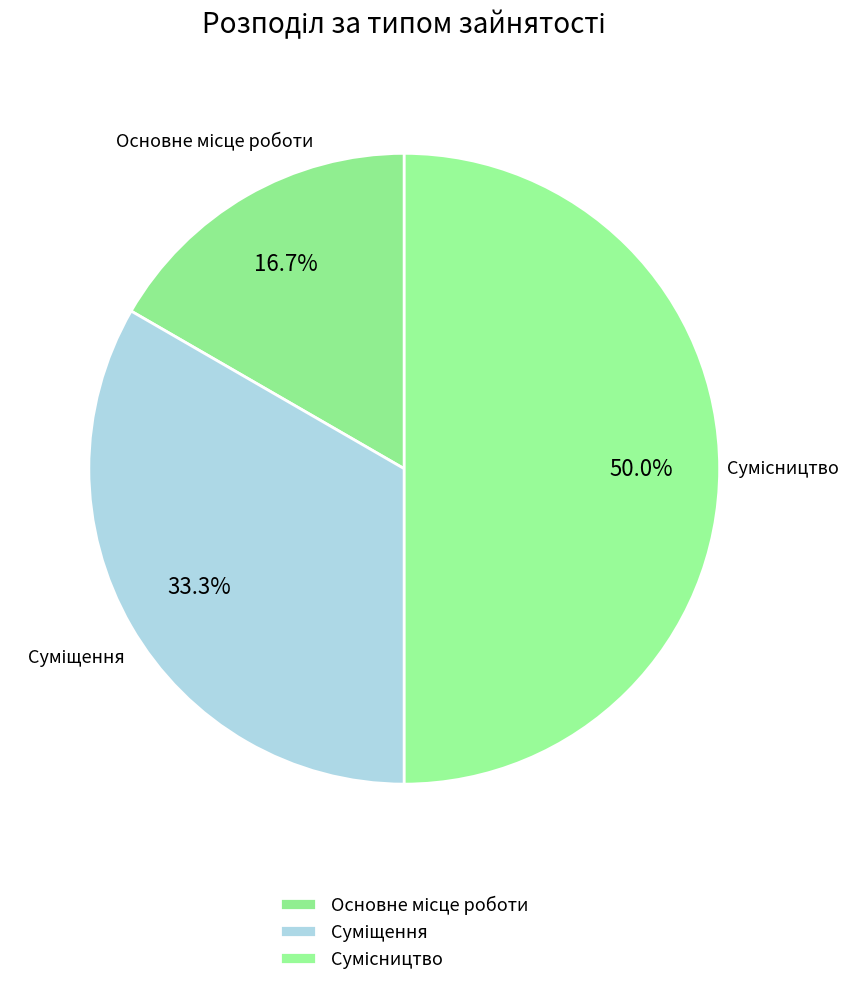

Count the number of slices in the pie.

3